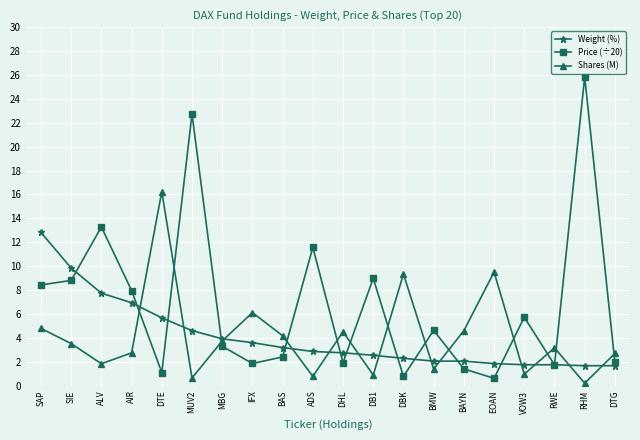

Is it true that Weight (%) equals 0.7 at RHM?

False